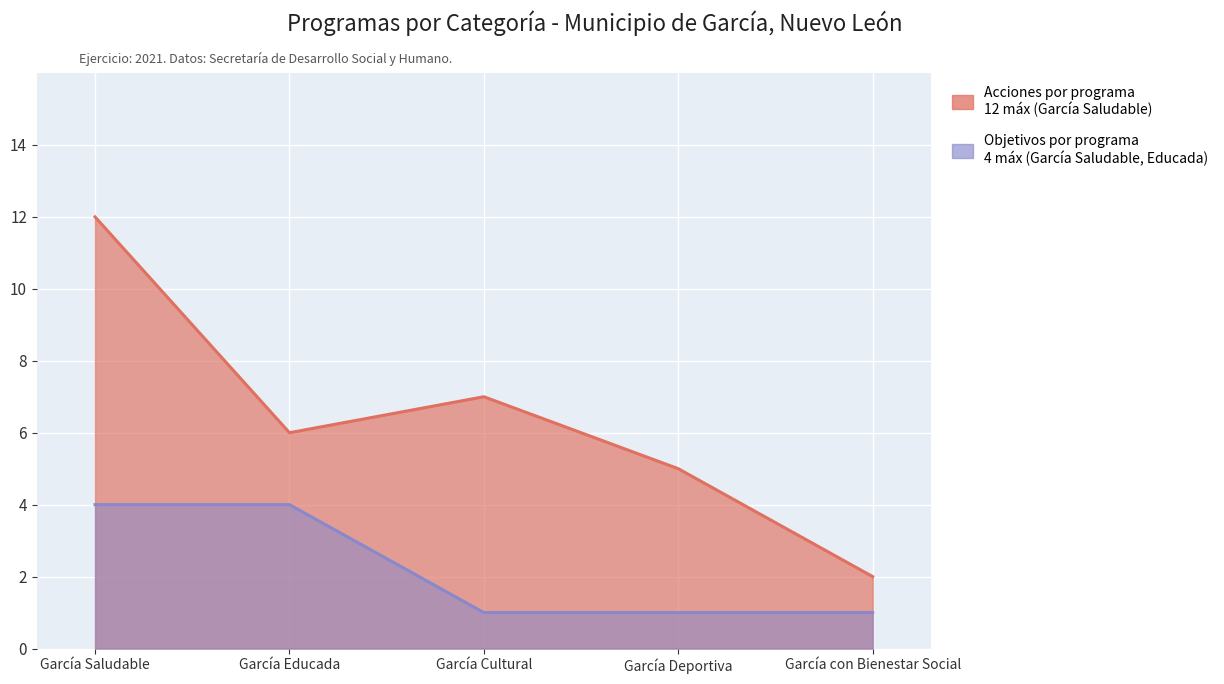

What is the label of the 5th point from the right?

García Saludable